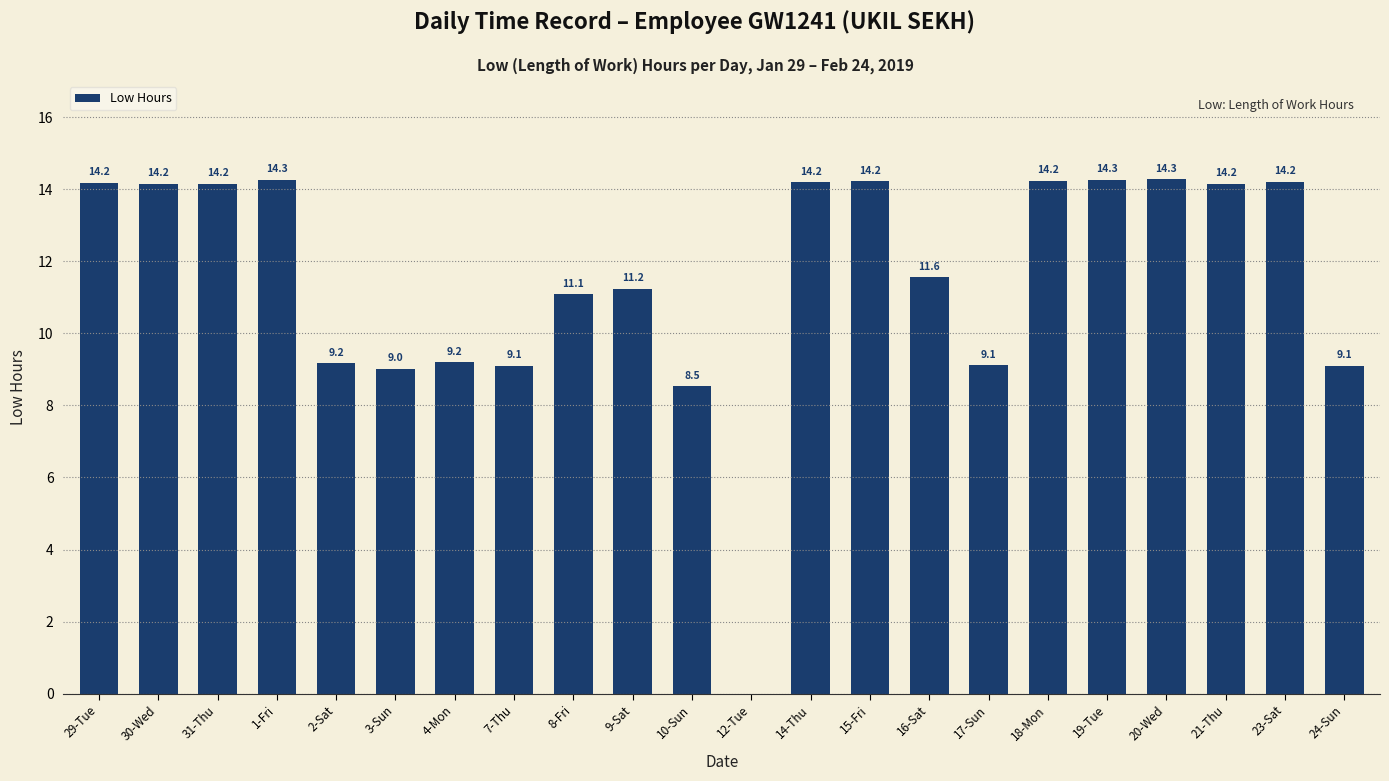

The value at 24-Sun is 4.2. True or false?

False